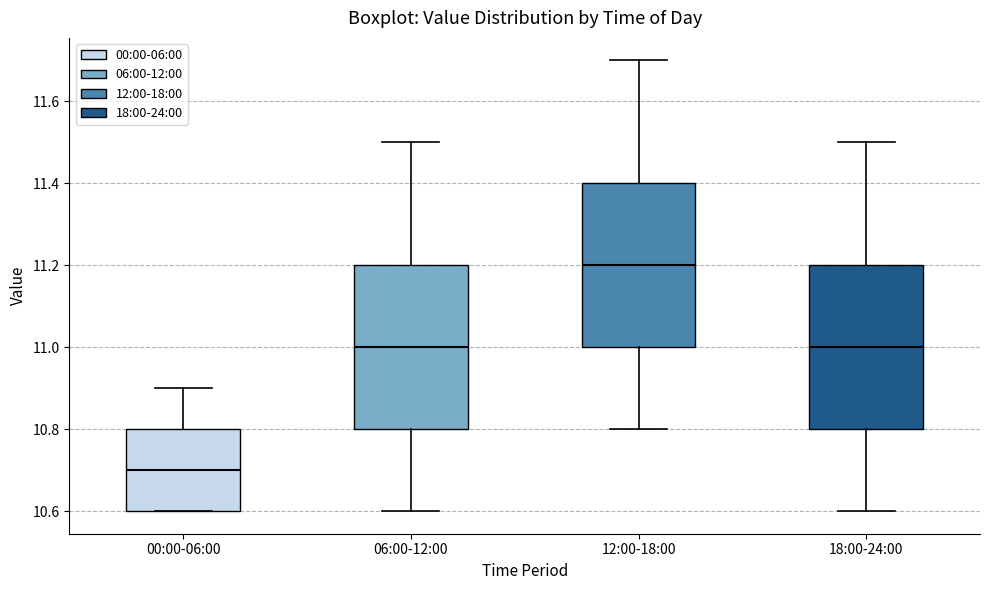

Reading left to right, transcribe this box plot: for each box, give where its median line is, the range the box spans, and where its two whiskers end, as read against the y-axis. The values are not printed on the chart, so give them approximately, as read against the axis.

00:00-06:00: median 10.7, box 10.6 to 10.8, whiskers 10.6 to 10.9
06:00-12:00: median 11.0, box 10.8 to 11.2, whiskers 10.6 to 11.5
12:00-18:00: median 11.2, box 11.0 to 11.4, whiskers 10.8 to 11.7
18:00-24:00: median 11.0, box 10.8 to 11.2, whiskers 10.6 to 11.5